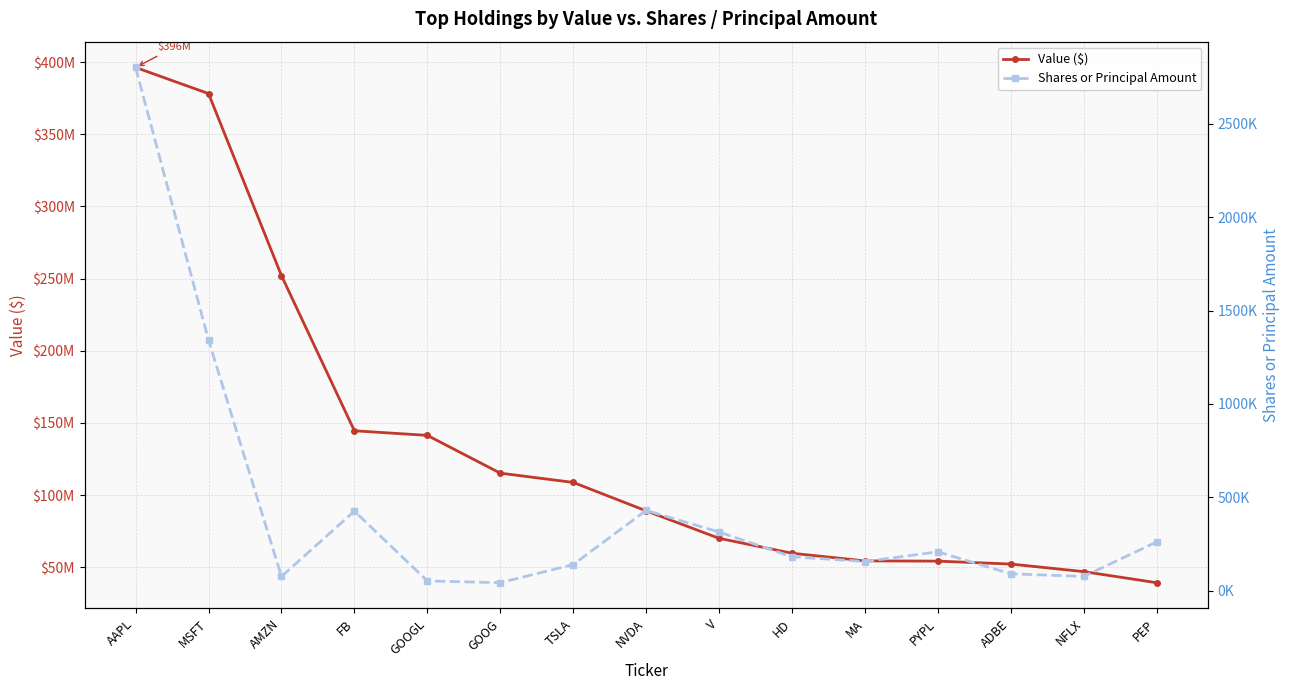

At which label does Shares or Principal Amount reach its peak?

AAPL